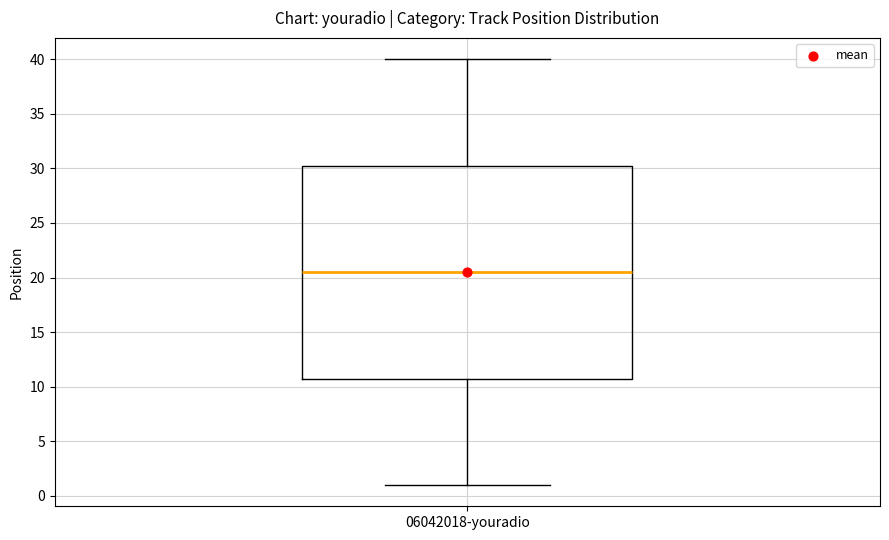

Where does the lower whisker of the box for 06042018-youradio end on the y-axis? The values are not printed on the chart, so give them approximately, as read against the axis.

1.0